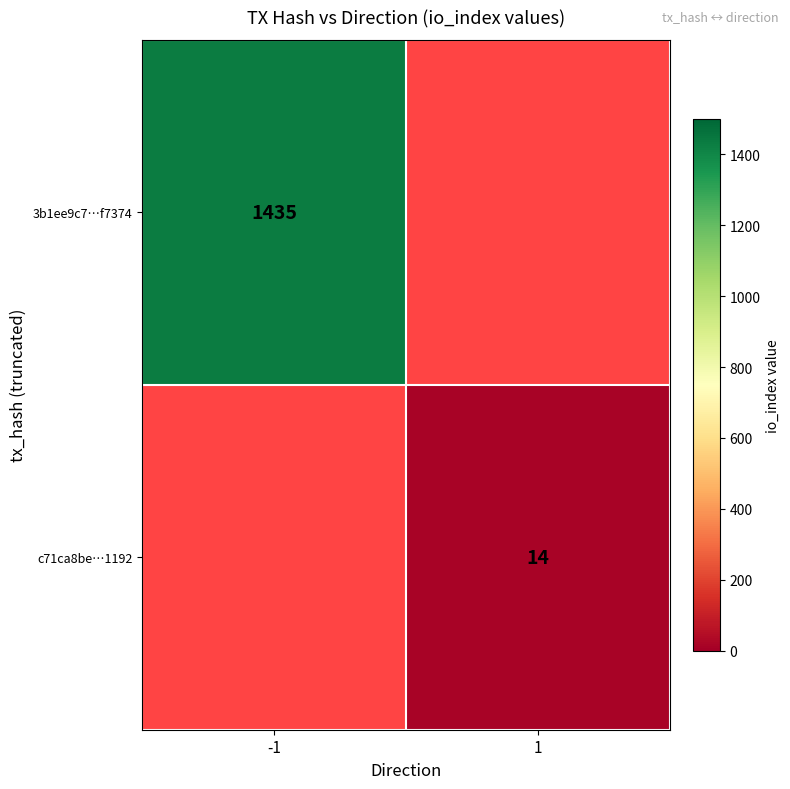

Between 1 and -1, which is larger?

-1